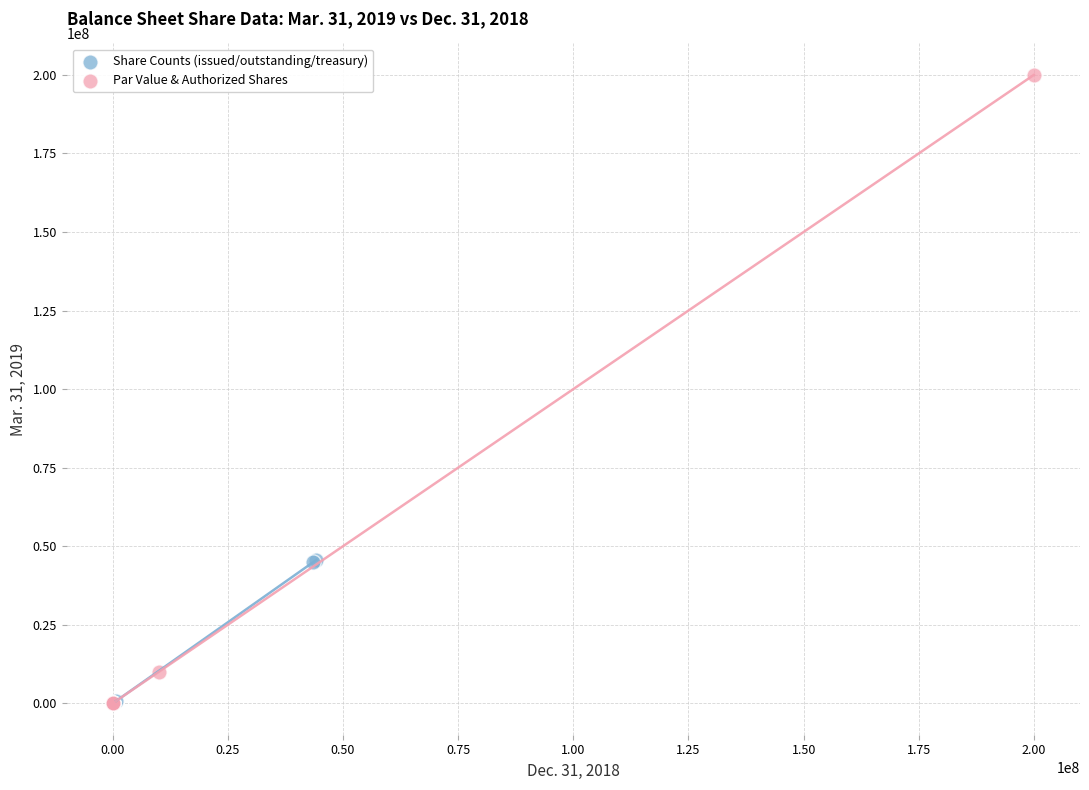

Which series has the largest Y range (max minus min)?

Par Value & Authorized Shares